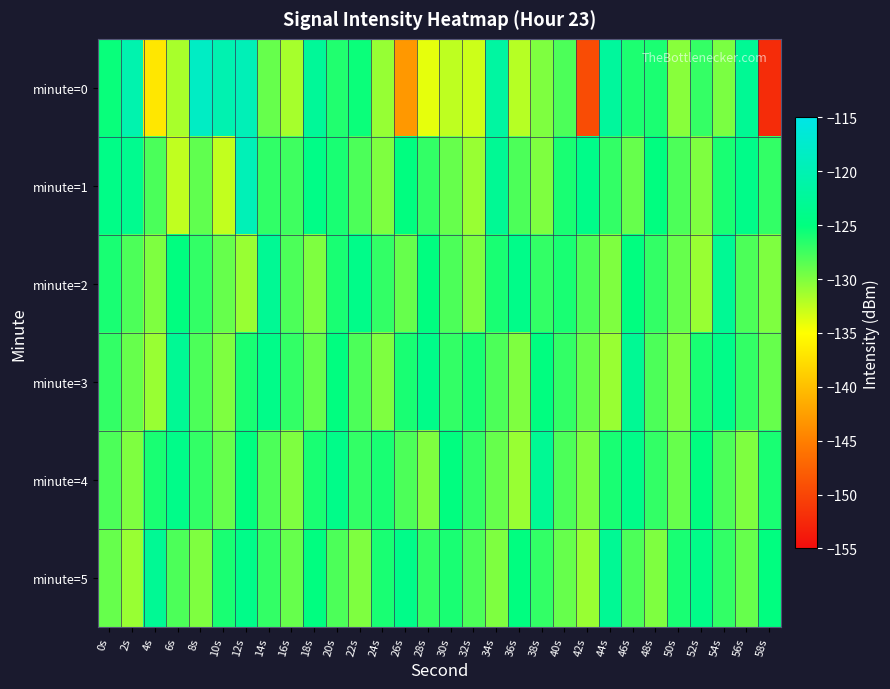

Between 14s and 26s, which series saw the biggest shift?

minute=0